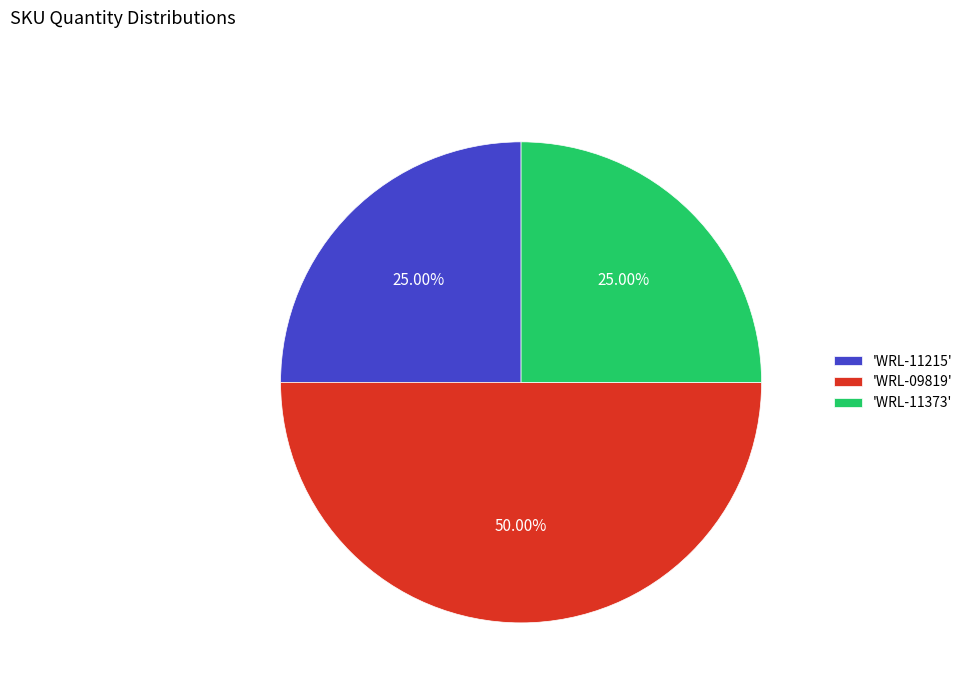

To the nearest percent, what is the difference between the largest and smallest slice percentages?

25%